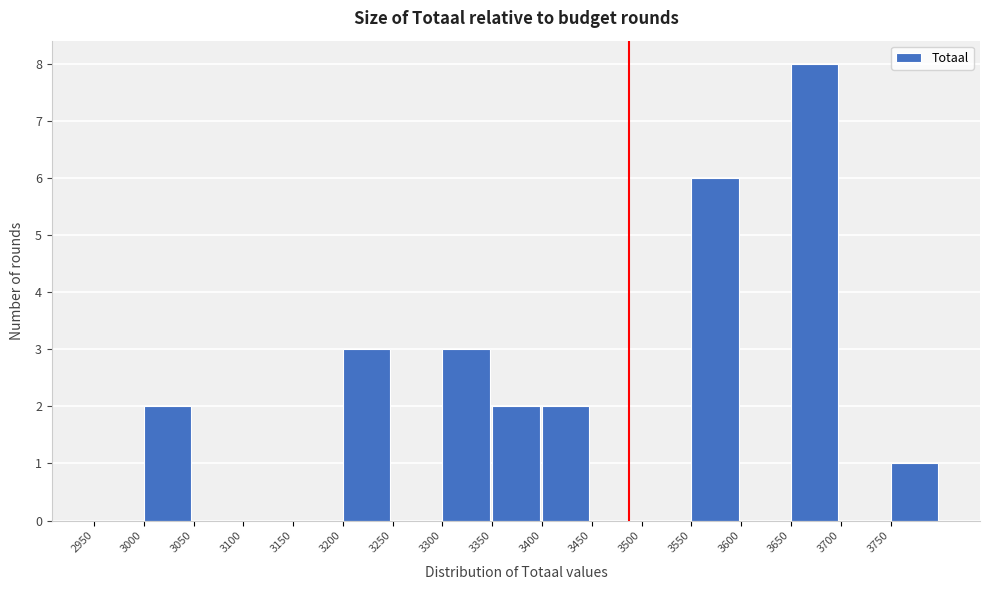

Reading left to right, list every bar in this chart as the range it spans on the x-axis followed by its height. The values are not printed on the chart, so give them approximately, as read against the axis.

2950 to 3000: 0
3000 to 3050: 2
3050 to 3100: 0
3100 to 3150: 0
3150 to 3200: 0
3200 to 3250: 3
3250 to 3300: 0
3300 to 3350: 3
3350 to 3400: 2
3400 to 3450: 2
3450 to 3500: 0
3500 to 3550: 0
3550 to 3600: 6
3600 to 3650: 0
3650 to 3700: 8
3700 to 3750: 0
3750 to 3800: 1